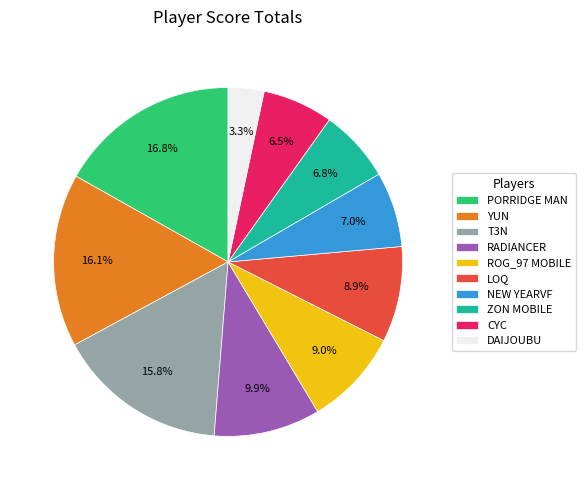

Combined, do PORRIDGE MAN and ROG_97 MOBILE account for over 50%?

No